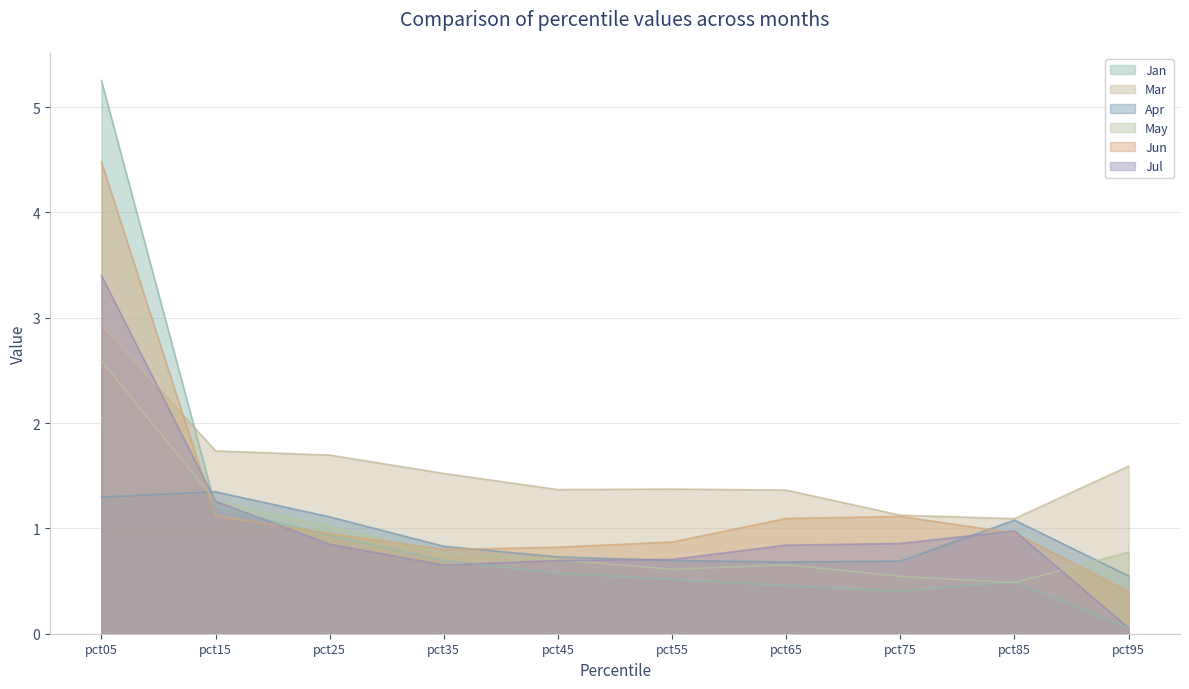

At which category does the chart reach its minimum across all series?

pct95